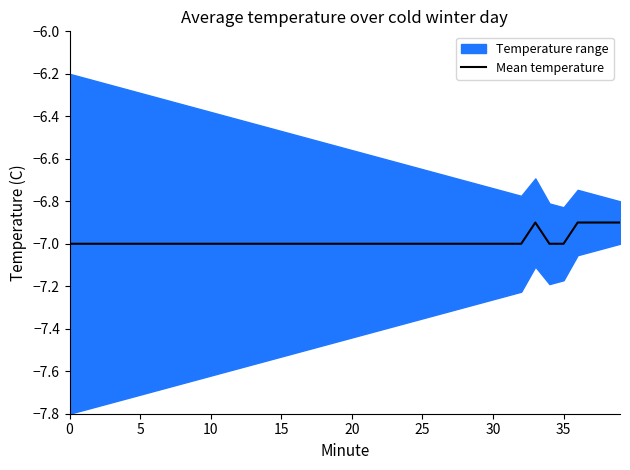

What is the minimum value for Mean temperature?

-7.0